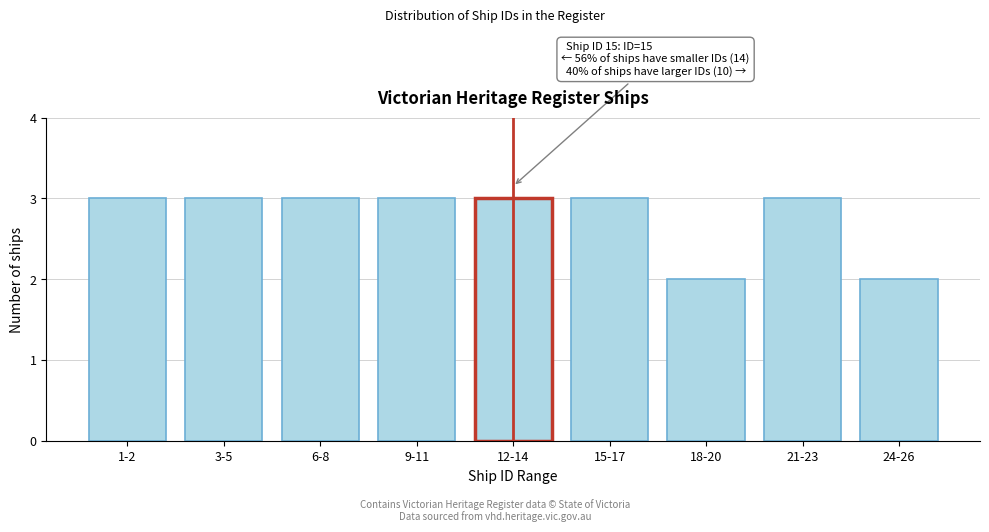

Reading left to right, extract all data points from this chart.

1-2=3	3-5=3	6-8=3	9-11=3	12-14=3	15-17=3	18-20=2	21-23=3	24-26=2